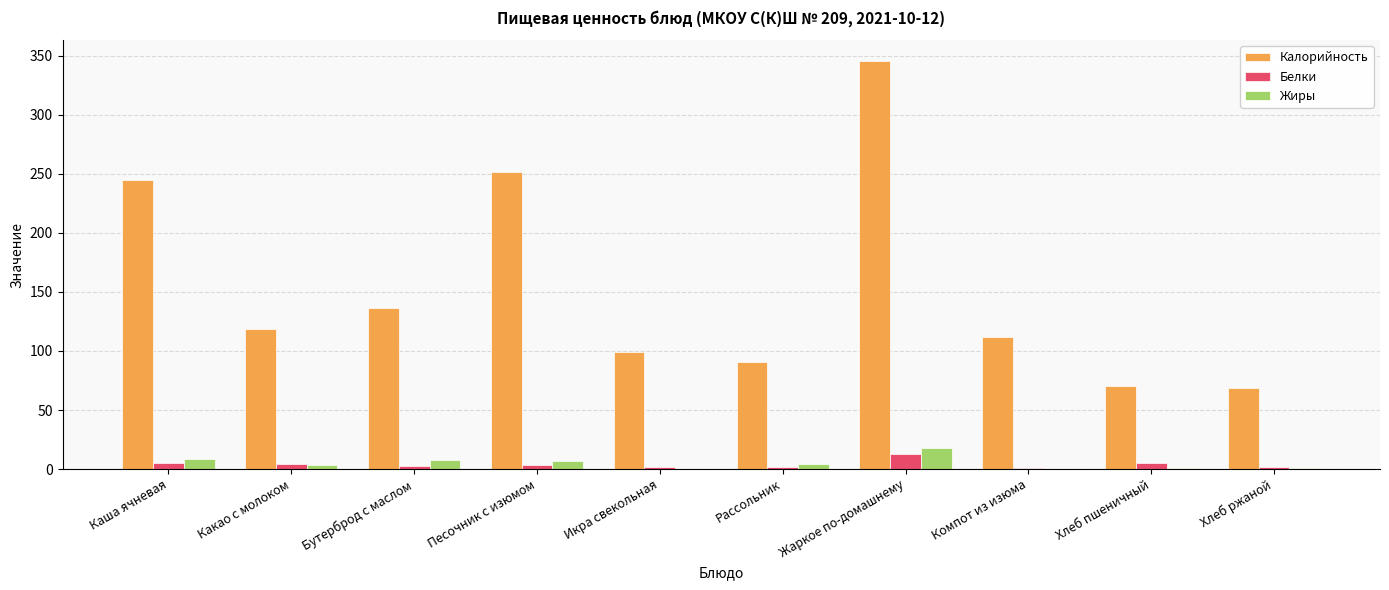

At which label does Калорийность first exceed 118?

Каша ячневая